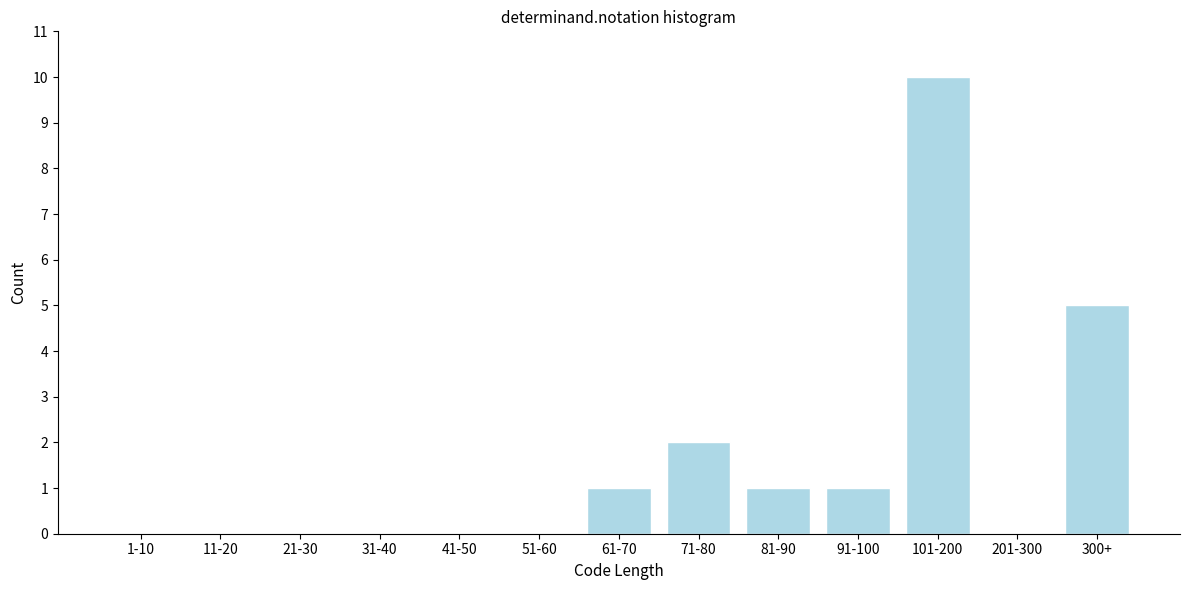

Reading right to left, what are all the values shown in this chart?

300+=5	201-300=0	101-200=10	91-100=1	81-90=1	71-80=2	61-70=1	51-60=0	41-50=0	31-40=0	21-30=0	11-20=0	1-10=0